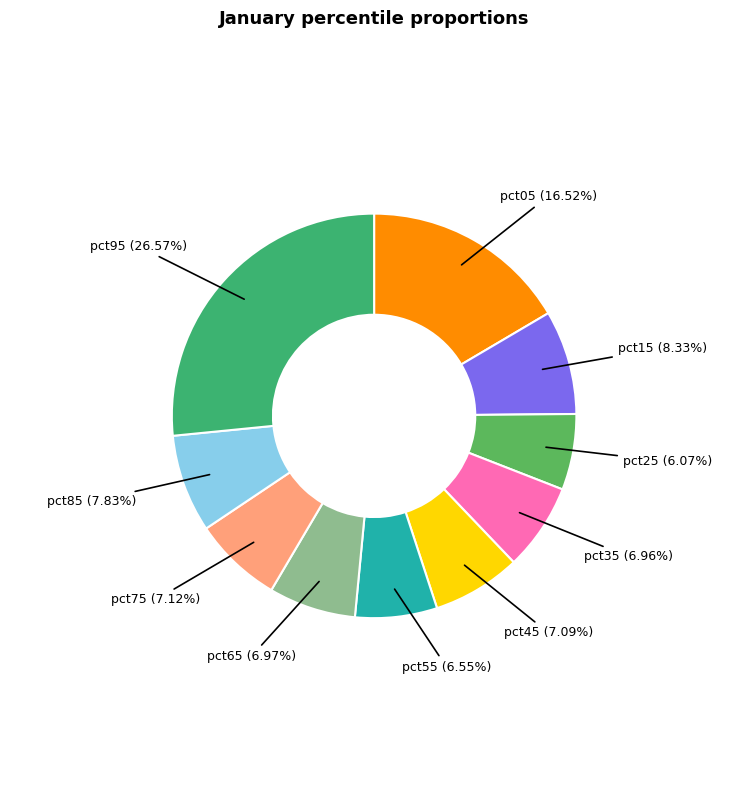

Is there any slice that represents more than half of the pie?

No